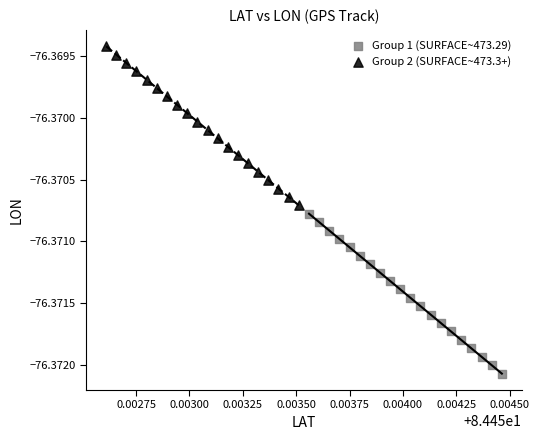

Which series contains the lowest Y value?

Group 1 (SURFACE~473.29)